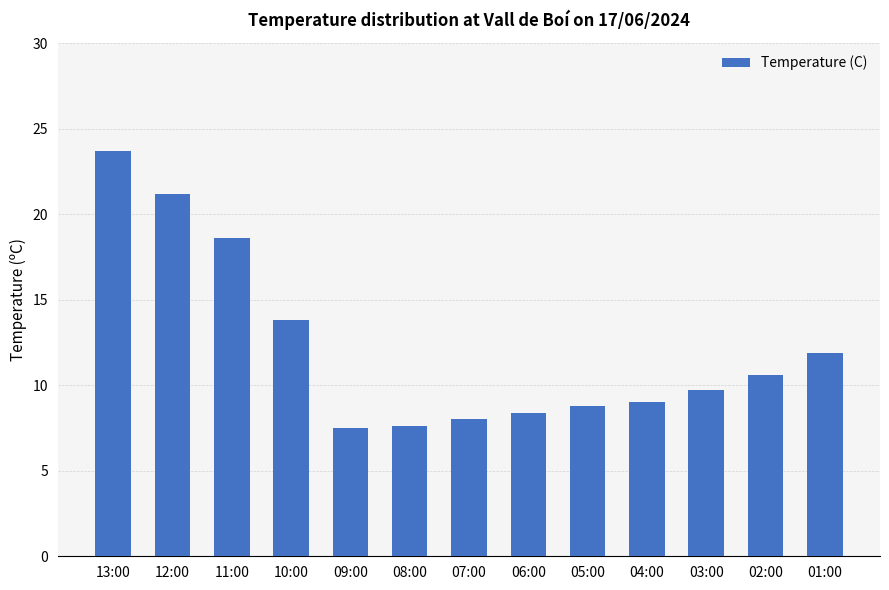

Which category has the highest value across all series?

13:00